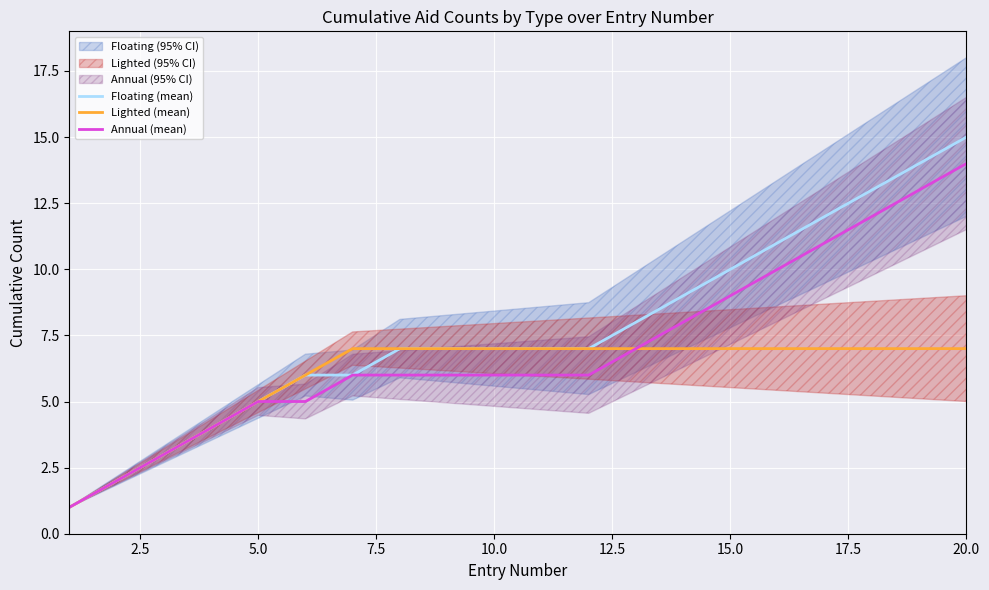

True or false: Floating (mean) and Annual (mean) intersect in this chart.

False